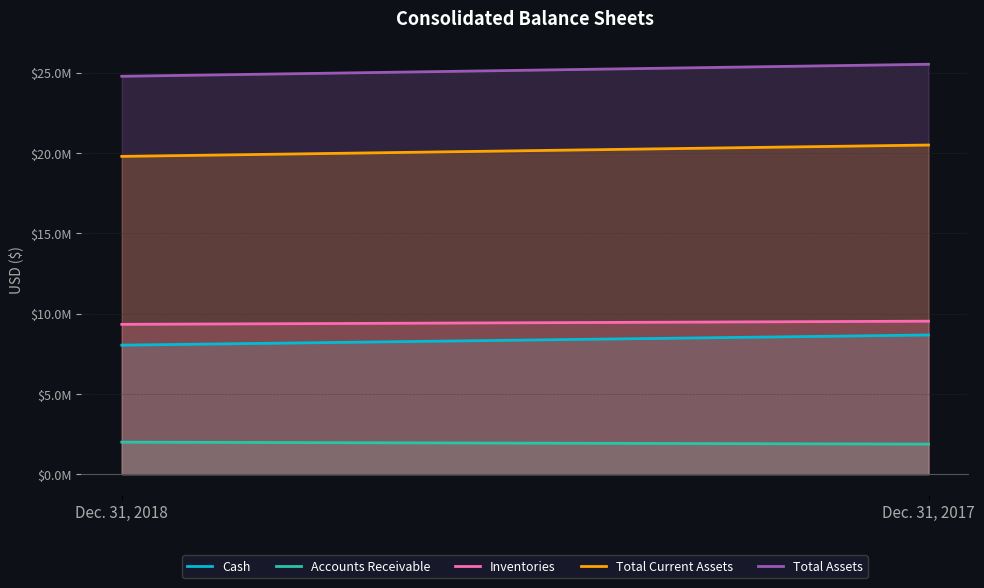

At which category is the sum across all series the highest?

Dec. 31, 2017